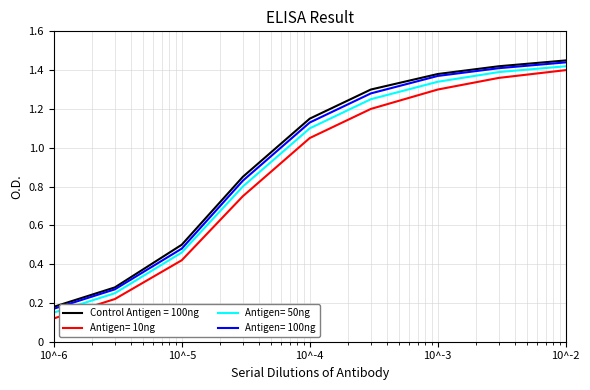

List the series in order of their peak value, highest first.

Control Antigen = 100ng, Antigen= 100ng, Antigen= 50ng, Antigen= 10ng